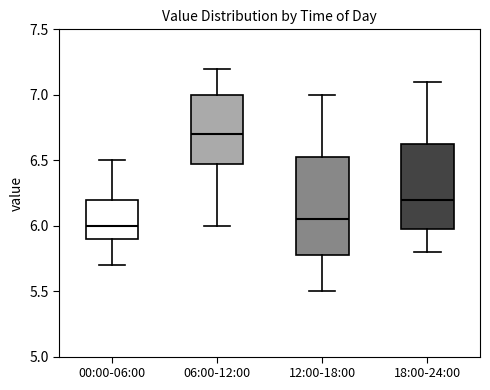

Reading left to right, read every box against the y-axis: the position of its median line, the range the box covers, and the ends of its whiskers. The values are not printed on the chart, so give them approximately, as read against the axis.

00:00-06:00: median 6.00, box 5.90 to 6.20, whiskers 5.70 to 6.50
06:00-12:00: median 6.70, box 6.50 to 7.00, whiskers 6.00 to 7.20
12:00-18:00: median 6.05, box 5.80 to 6.55, whiskers 5.50 to 7.00
18:00-24:00: median 6.20, box 6.00 to 6.65, whiskers 5.80 to 7.10